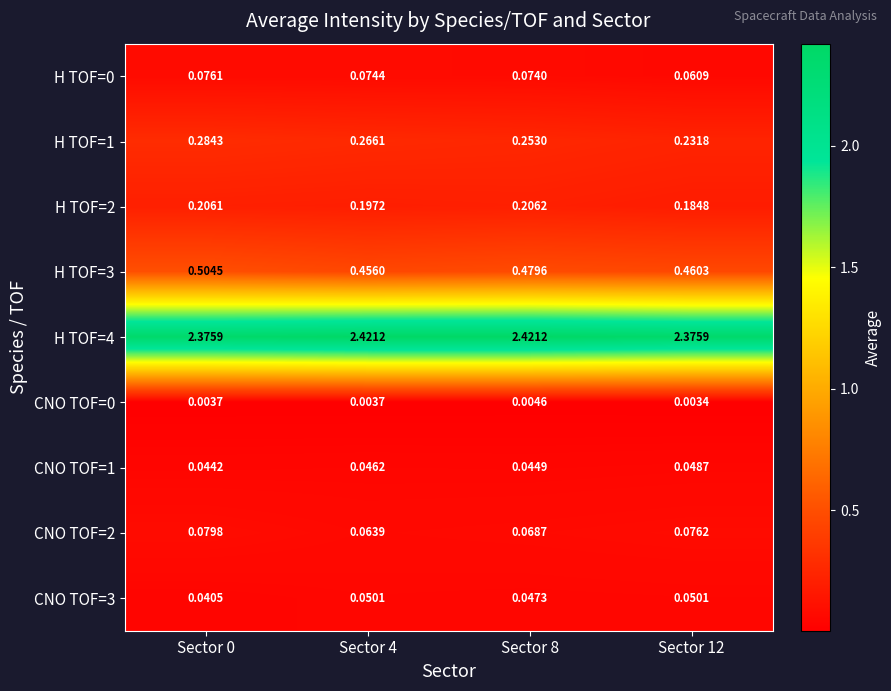

Is the value of H TOF=1 at Sector 0 greater than the value of H TOF=3 at Sector 12?

No